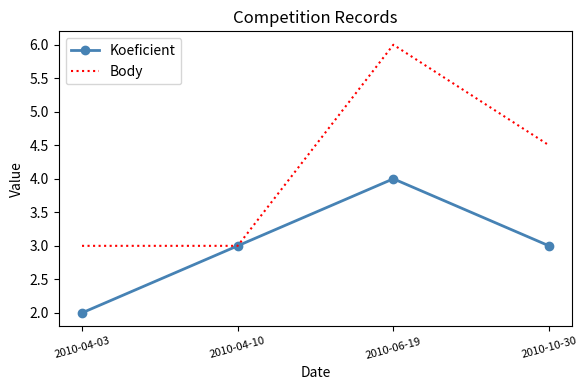

What are all the series names shown in the legend?

Koeficient, Body